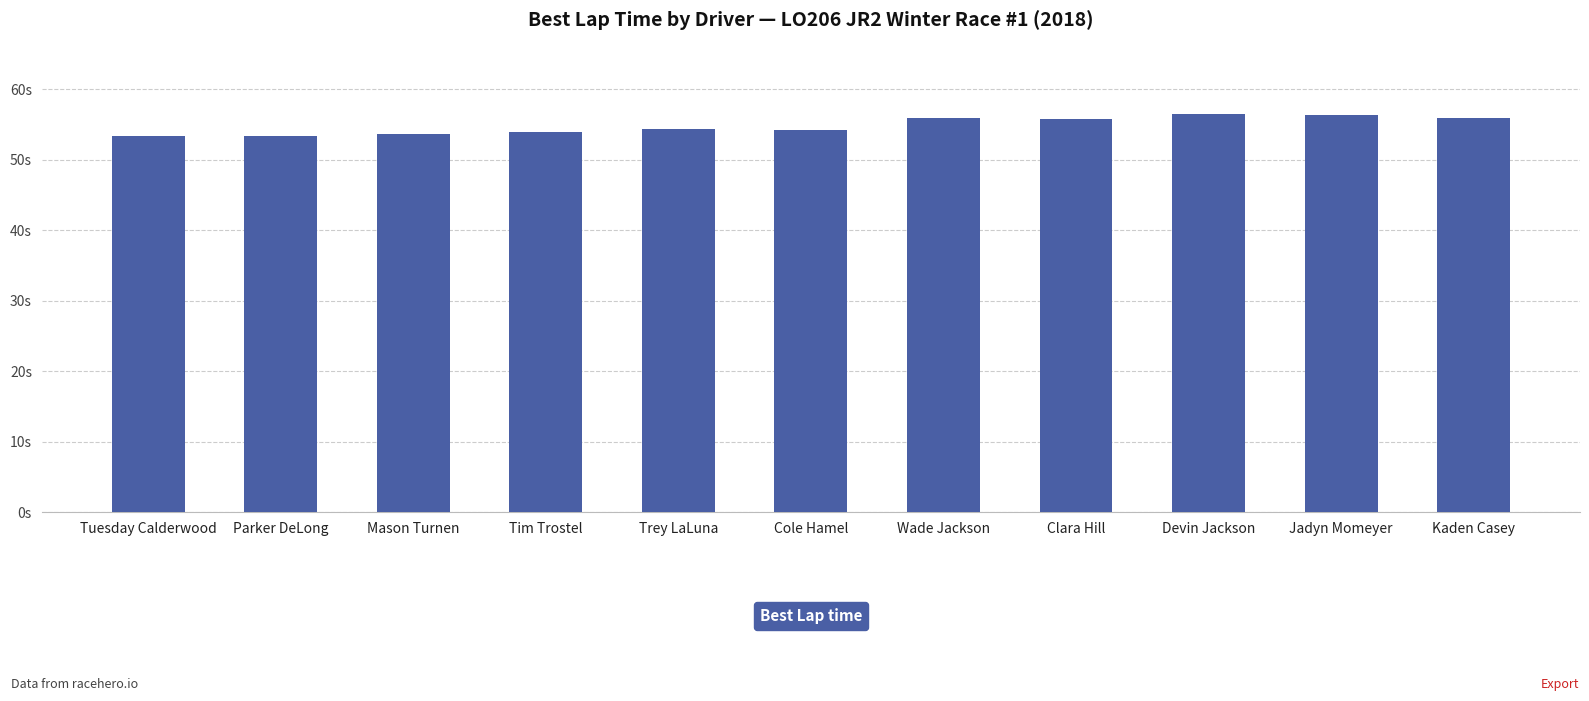

Are the bars horizontal?

No